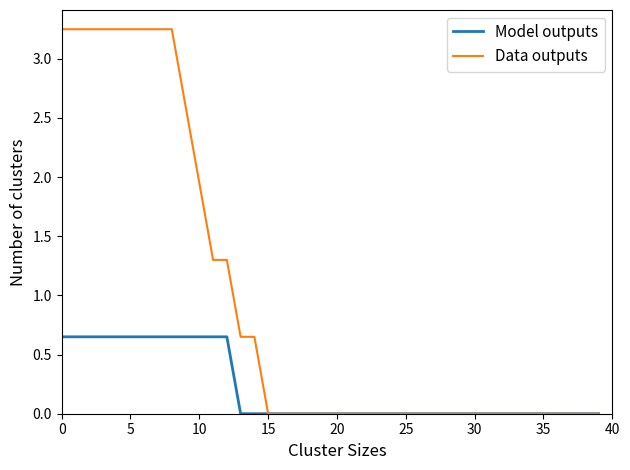

List the series in order of their overall mean, highest first.

Data outputs, Model outputs